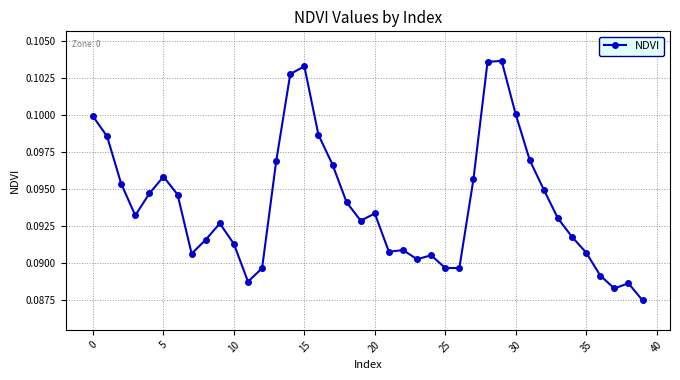

What is the sum of all values?

3.8